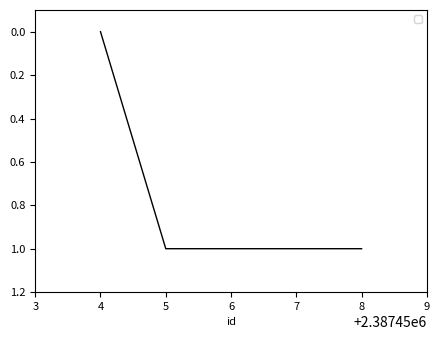

The chart shows a value of 1 at 6. True or false?

True